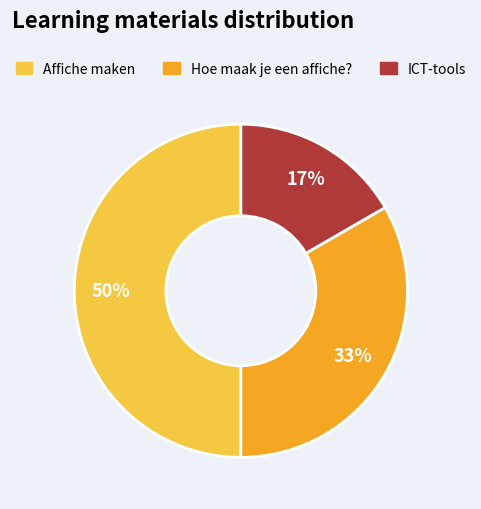

Approximately how many times larger is the value at ICT-tools compared to Hoe maak je een affiche??

0.5